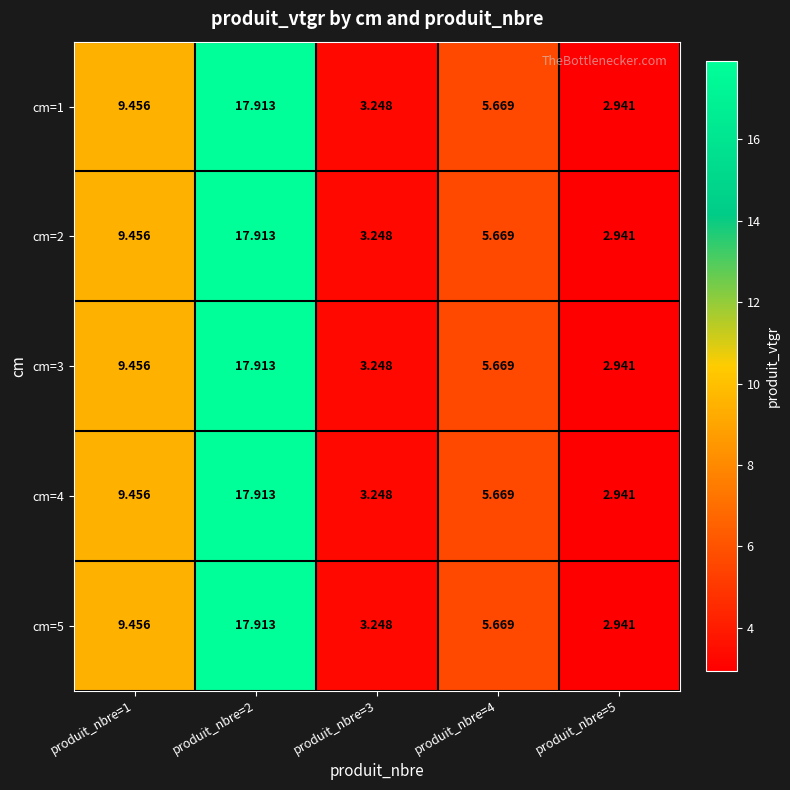

Is the value of cm=3 at produit_nbre=2 greater than the value of cm=1 at produit_nbre=3?

Yes